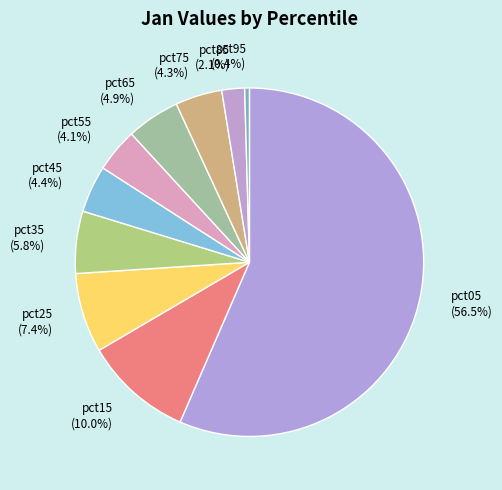

Is it true that pct25 is 1% of the pie?

False